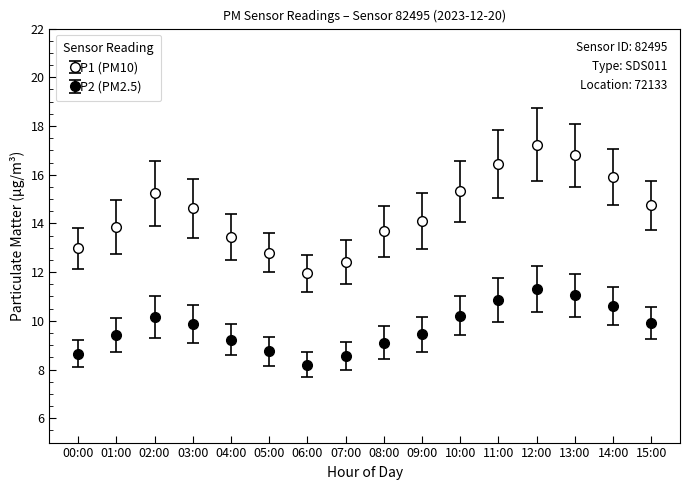

Rank the series by their average value, from highest to lowest.

P1, P2